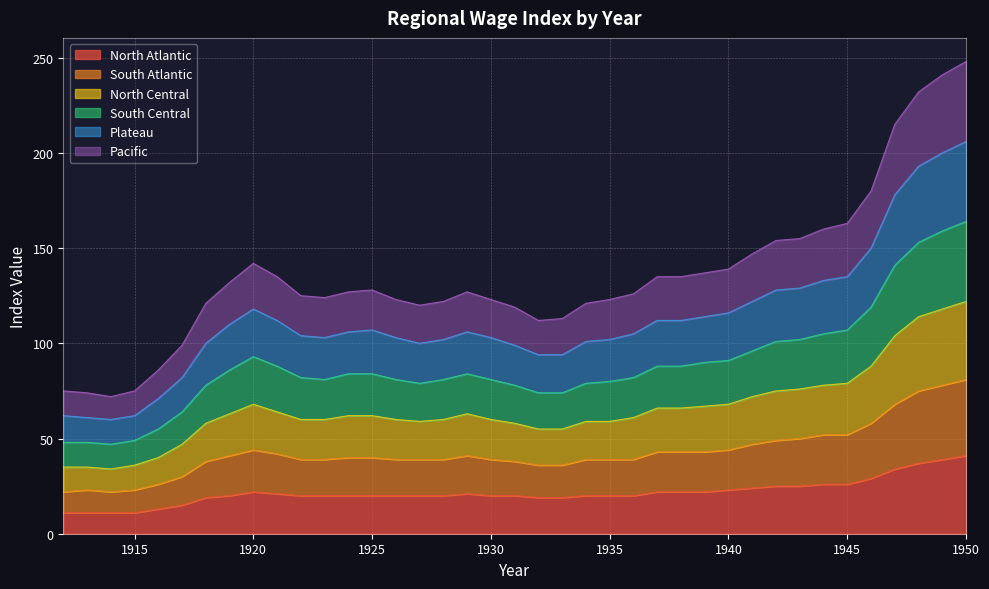

True or false: Pacific and South Central intersect in this chart.

False